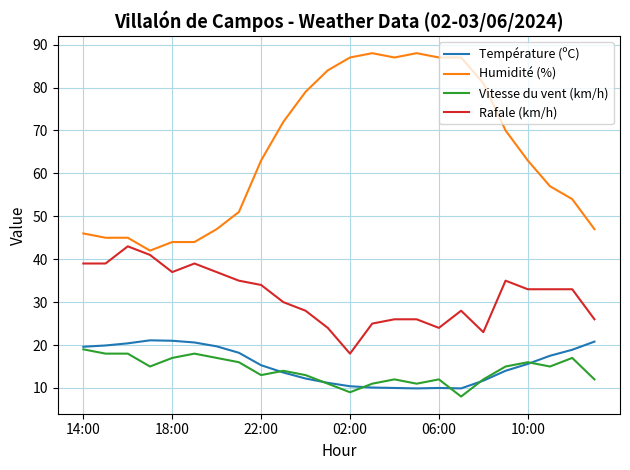

Which series has the largest total across all categories?

Humidité (%)